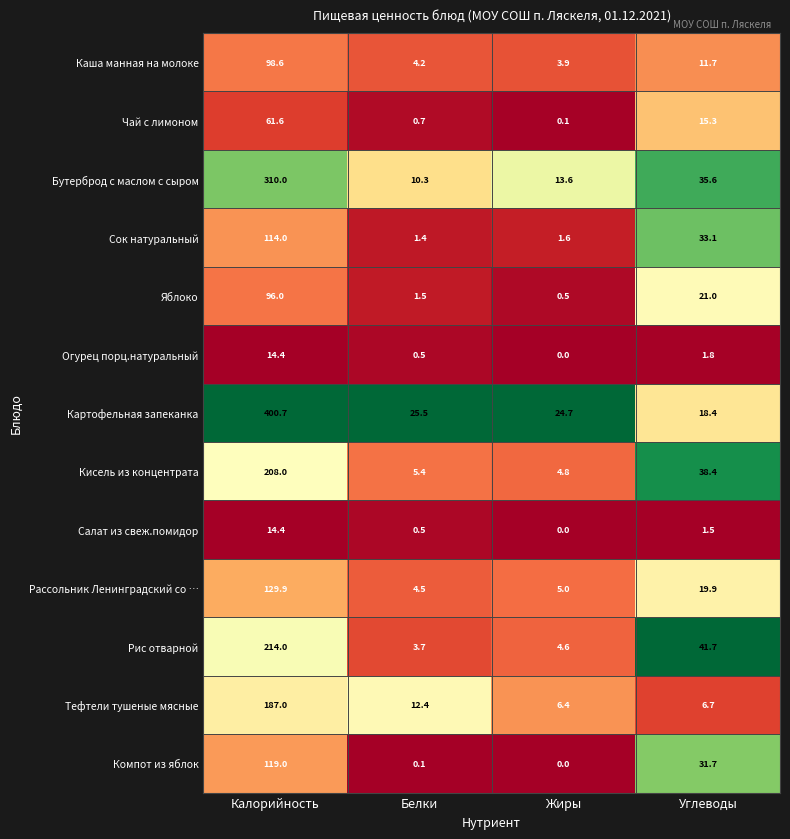

How many series are shown in this chart?

13